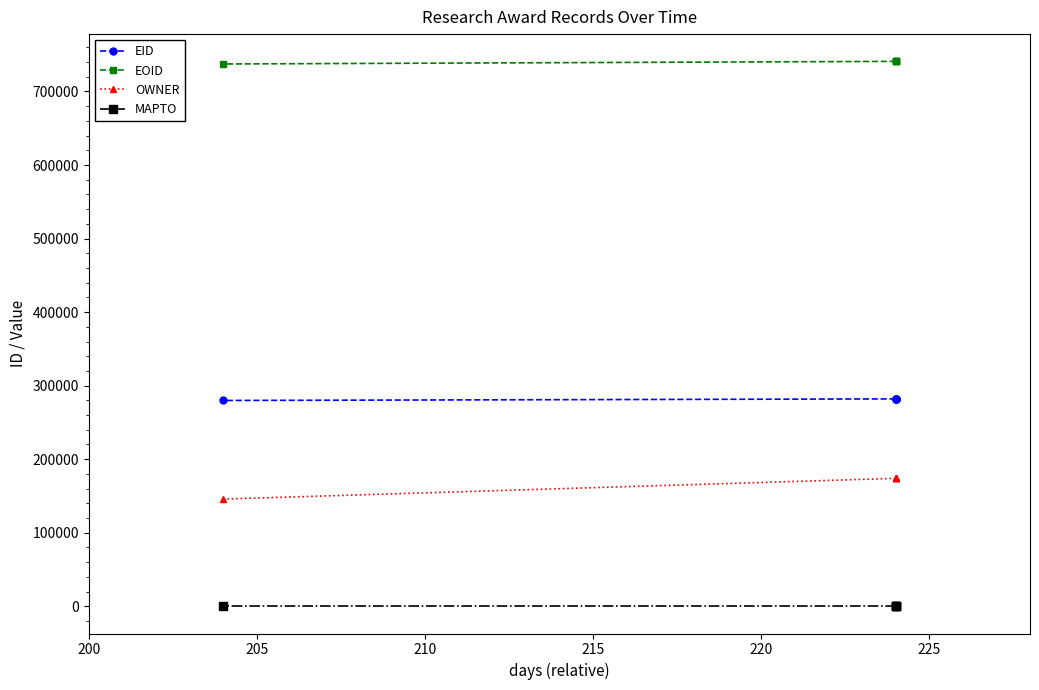

True or false: EOID and MAPTO intersect in this chart.

False